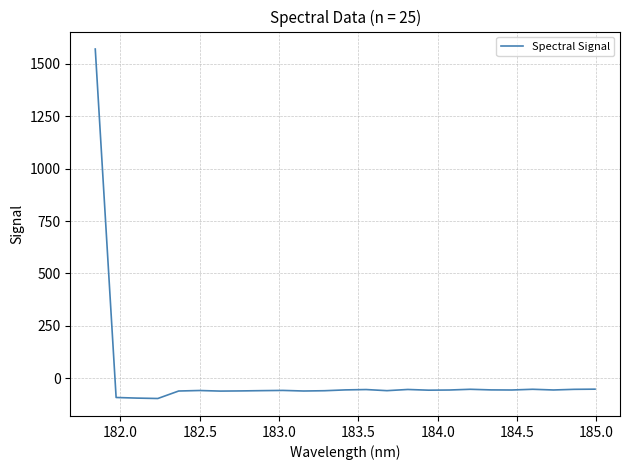

What is the difference between the maximum and minimum values?

1668.1